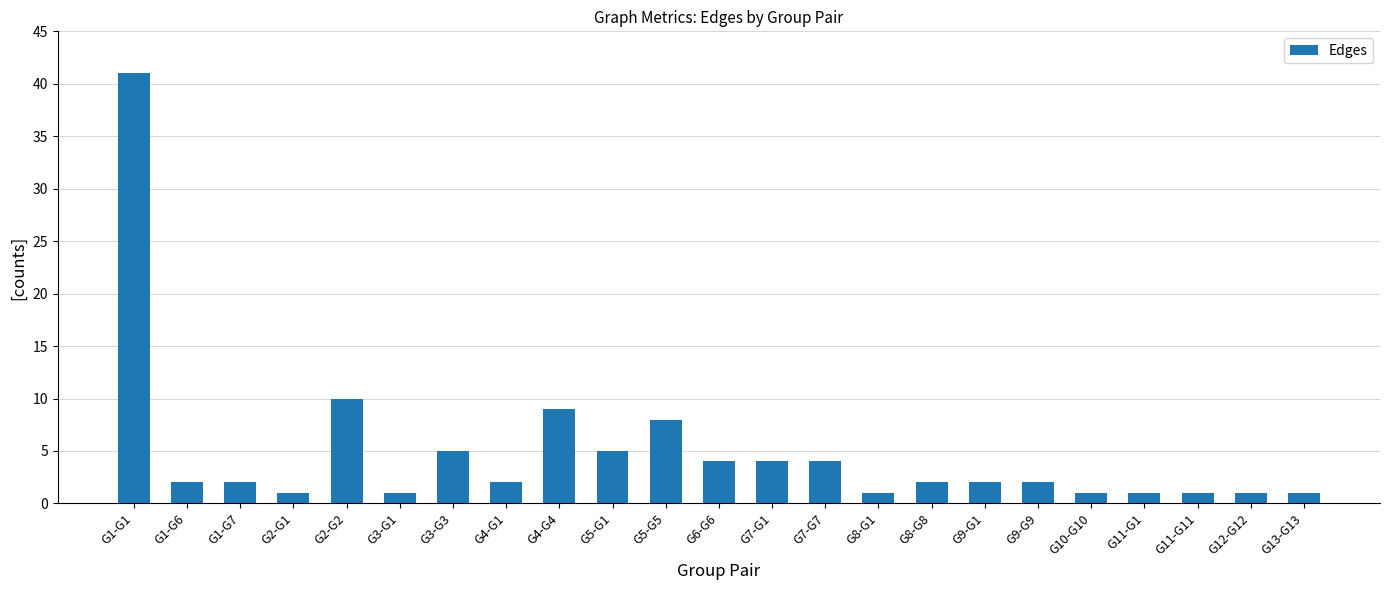

What is the greatest value displayed?

41